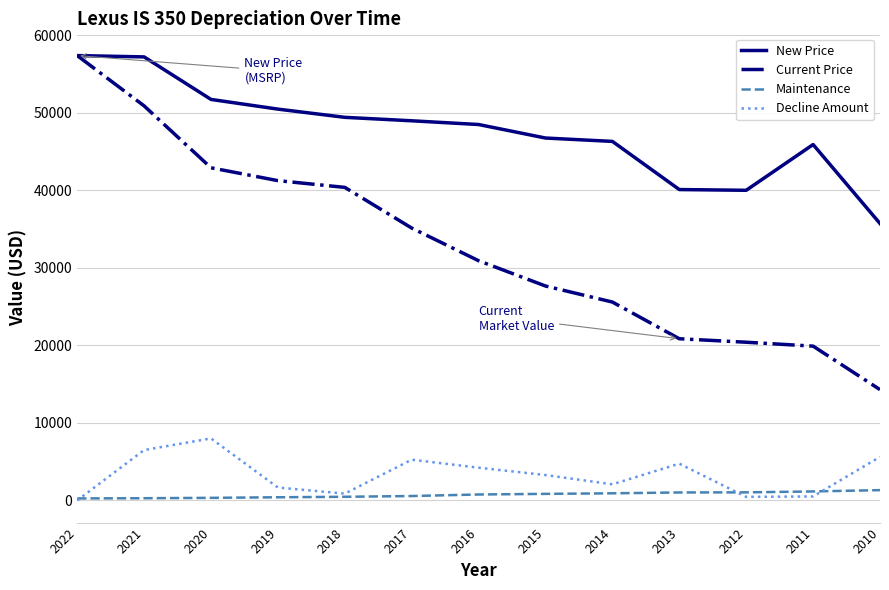

Which series has the largest total across all categories?

New Price